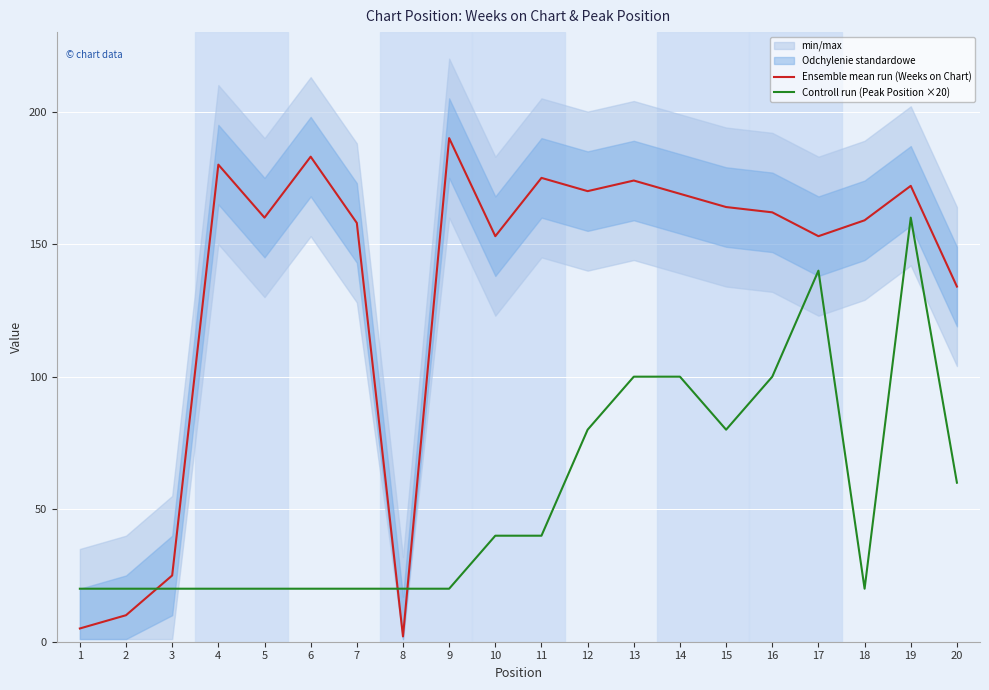

What is the total value across all series at 3?

45